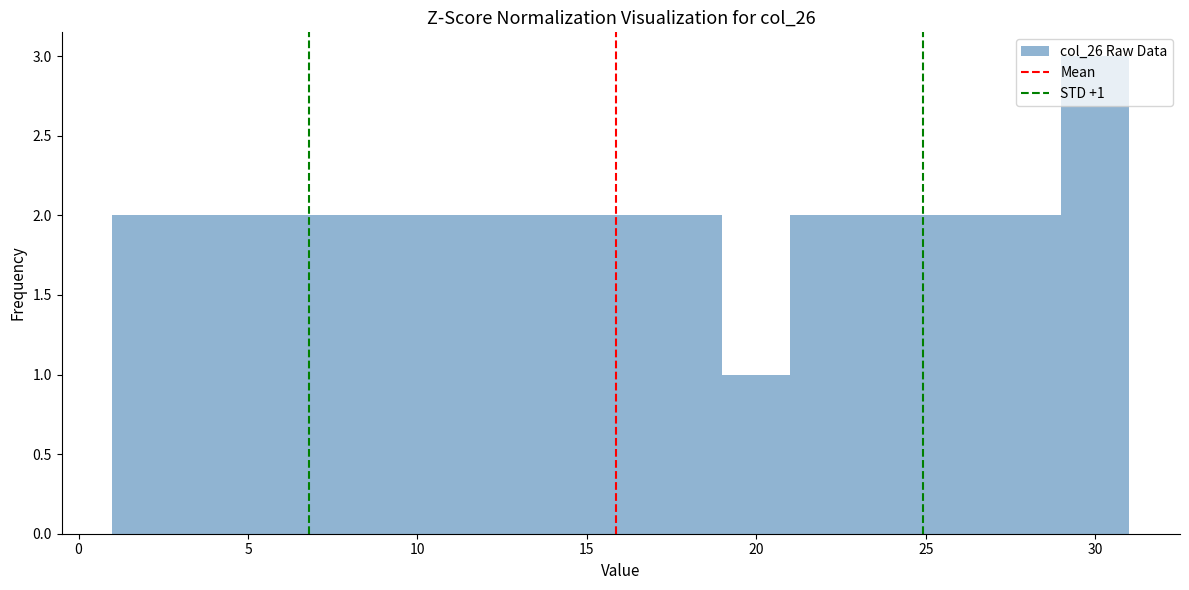

Over which range of the x-axis is the bar tallest?

29 to 31